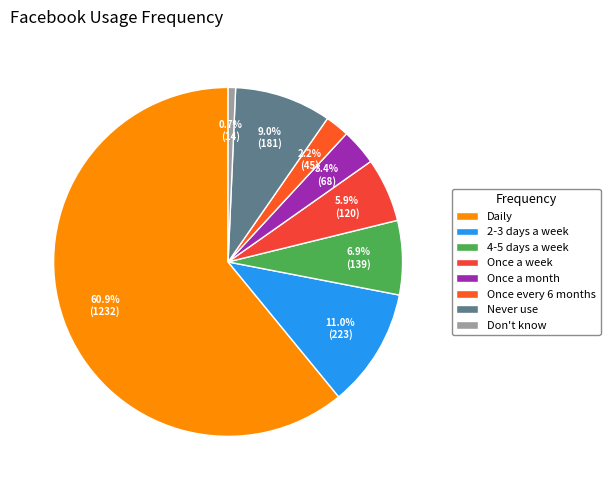

The Once a month slice represents 1% of the pie. True or false?

False